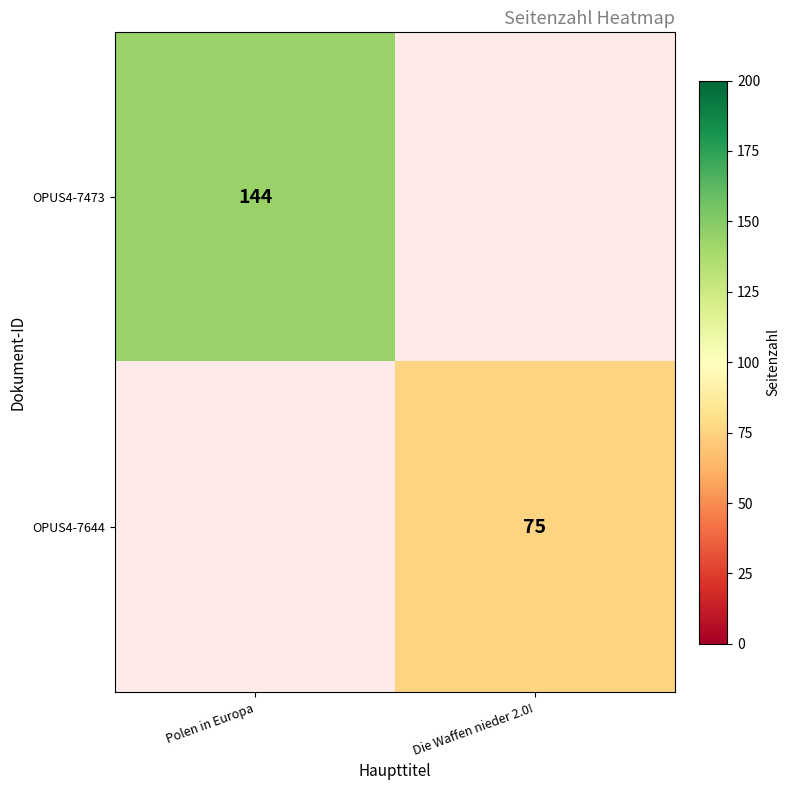

What is the greatest value displayed?

144.0